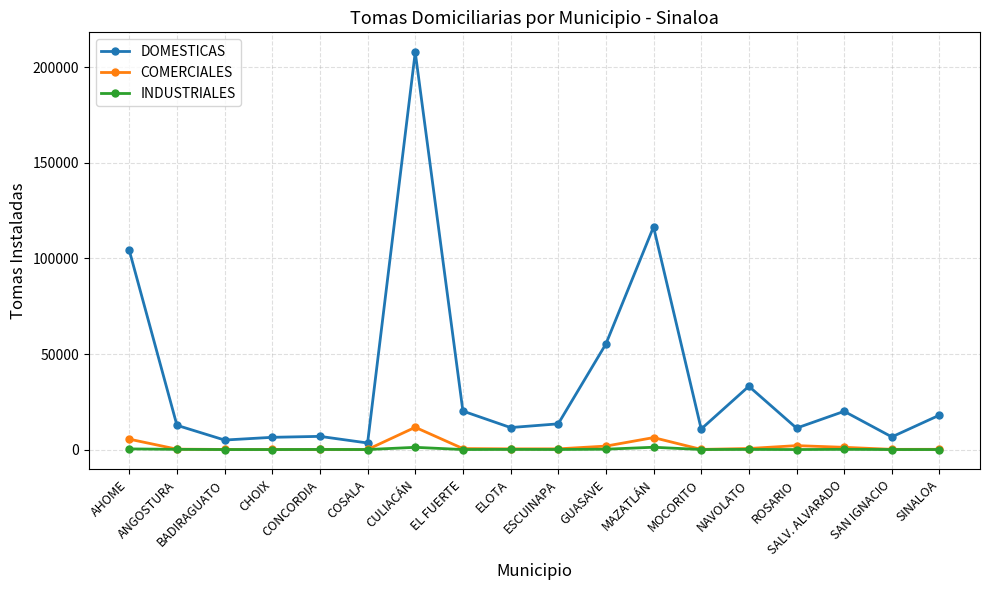

True or false: DOMESTICAS has more than 1 interior local peaks.

True